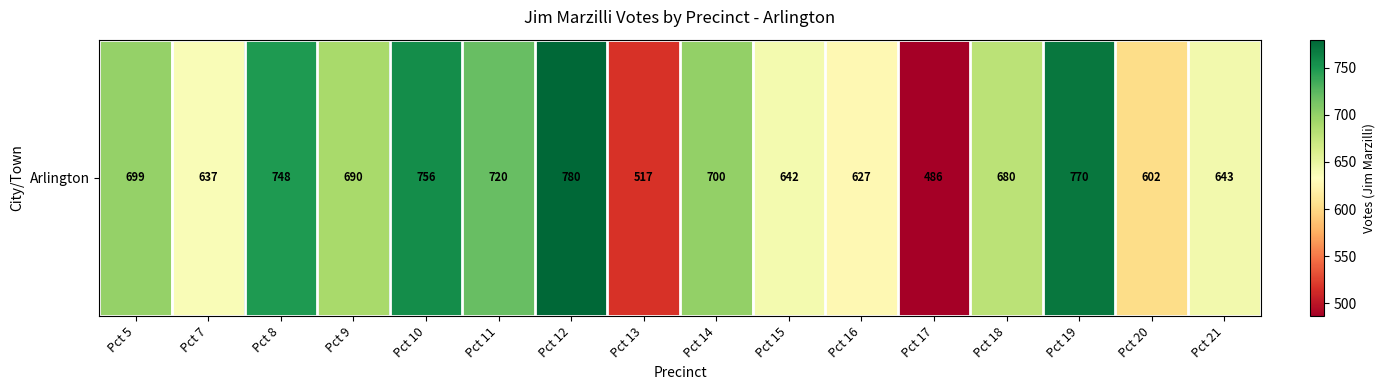

Count the number of data series in this chart.

1